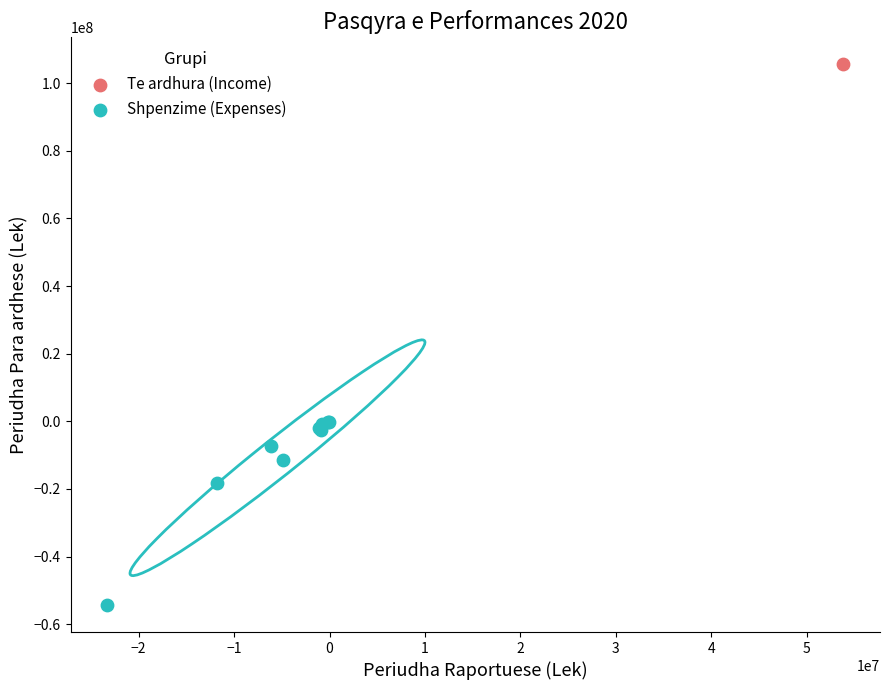

What are all the series names shown in the legend?

Te ardhura (Income), Shpenzime (Expenses)